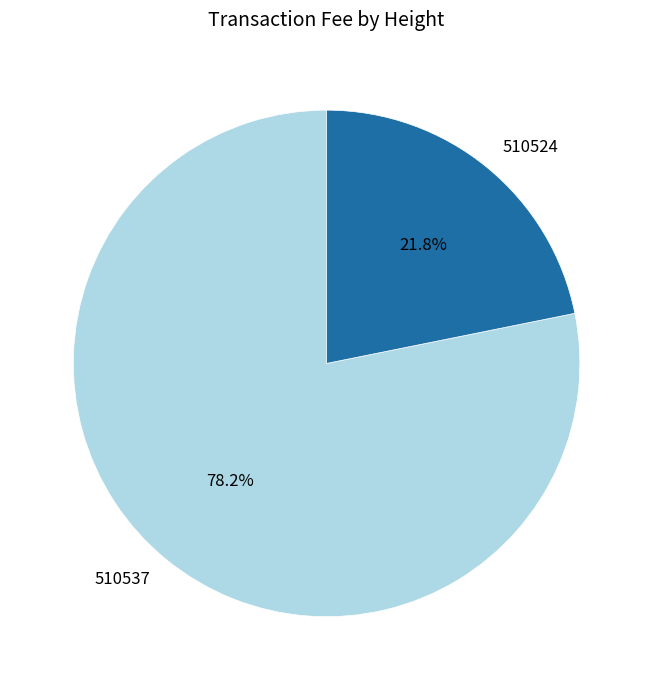

What percentage do 510524 and 510537 together represent?

100.0%